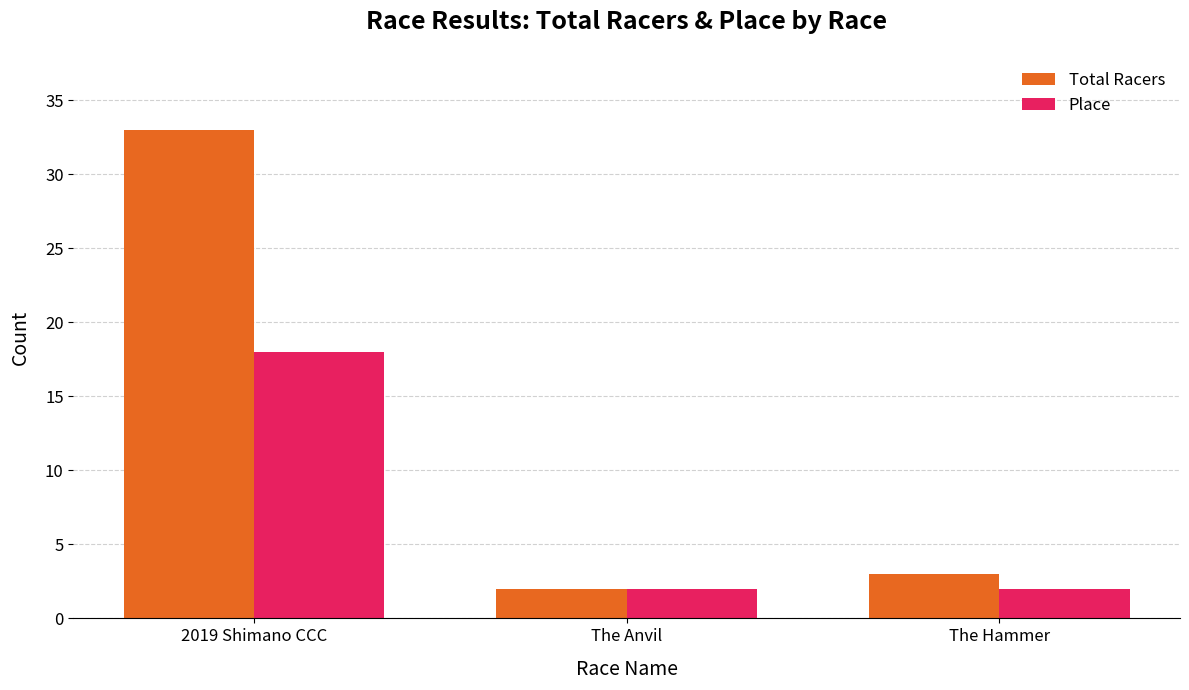

Does the chart contain any negative values?

No